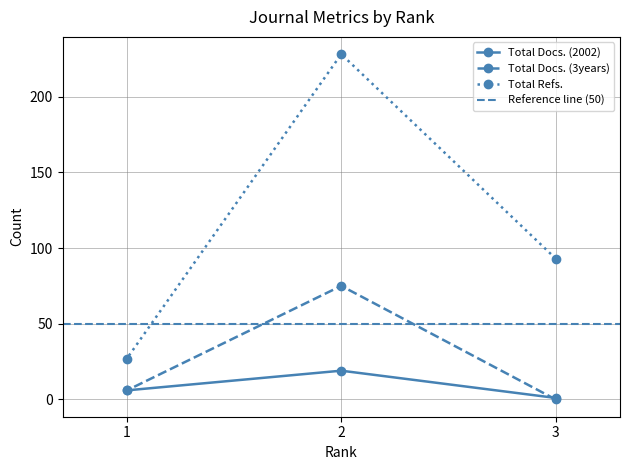

Where does the Total Refs. series first go above 93?

2